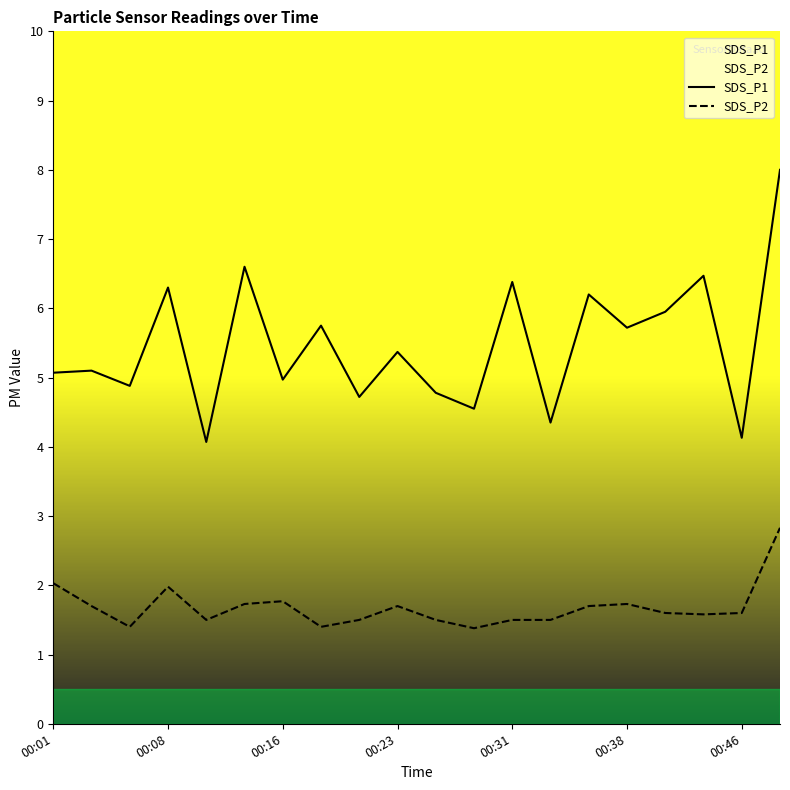

True or false: SDS_P2 has more than 1 points higher than both neighbors.

True